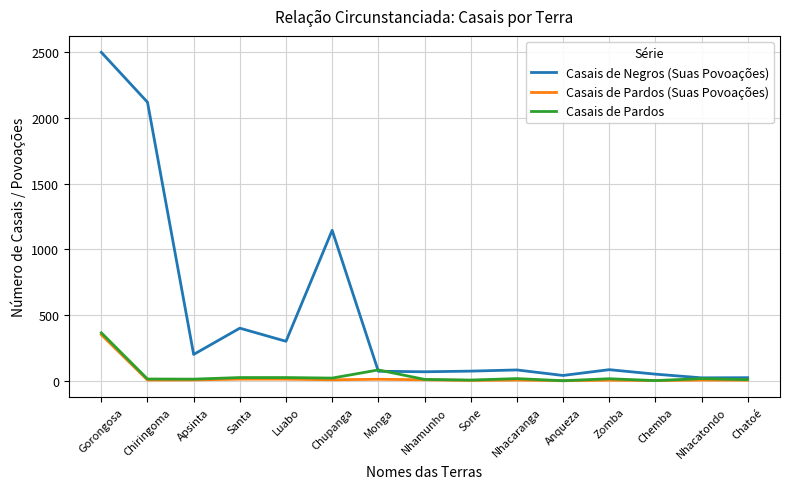

The Casais de Negros (Suas Povoações) series shows 84 at Zomba. True or false?

True